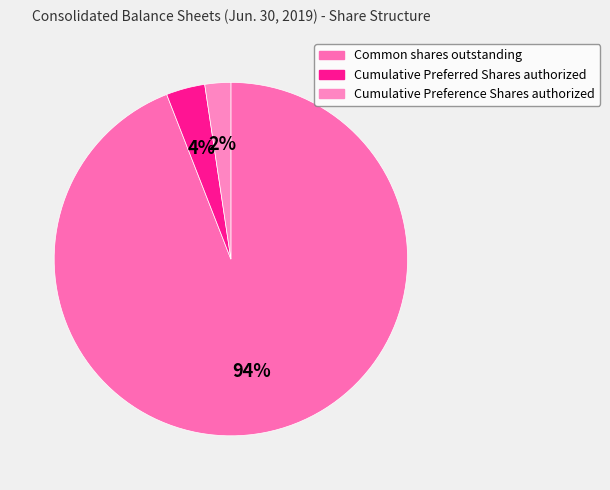

Is there a majority slice in this chart?

Yes